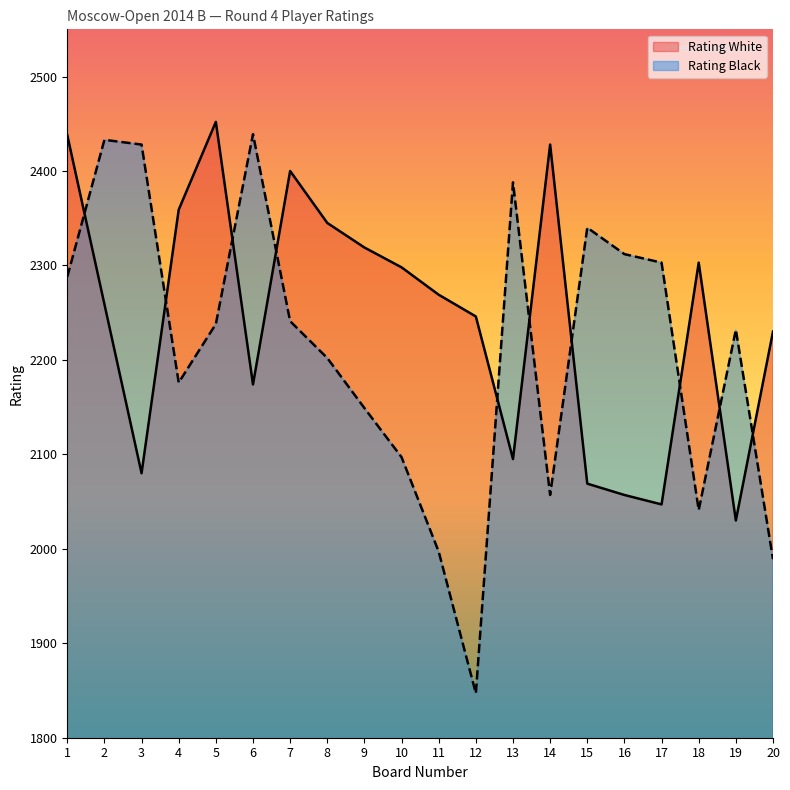

Reading left to right, extract all data points from this chart.

Rating White: 1=2438	2=2259	3=2080	4=2359	5=2452	6=2174	7=2400	8=2345	9=2319	10=2298	11=2269	12=2246	13=2095	14=2428	15=2069	16=2057	17=2047	18=2303	19=2030	20=2230
Rating Black: 1=2288	2=2433	3=2428	4=2176	5=2238	6=2439	7=2241	8=2202	9=2149	10=2097	11=1997	12=1847	13=2388	14=2057	15=2340	16=2312	17=2303	18=2041	19=2232	20=1989